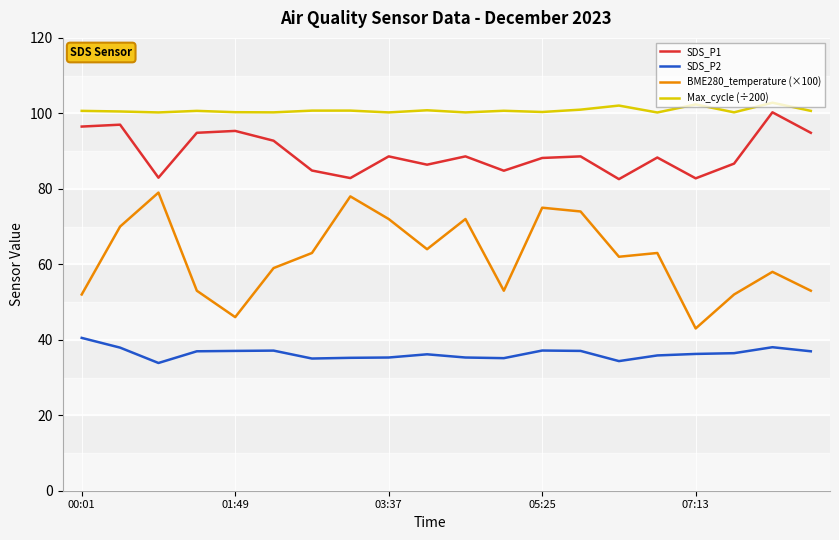

What is the difference between the second highest and minimum values in the SDS_P1 series?

14.4